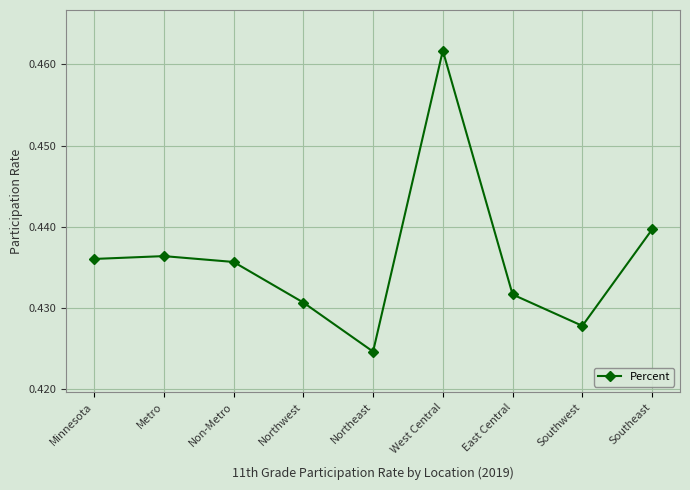

Is it true that the value at West Central is 0.2?

False